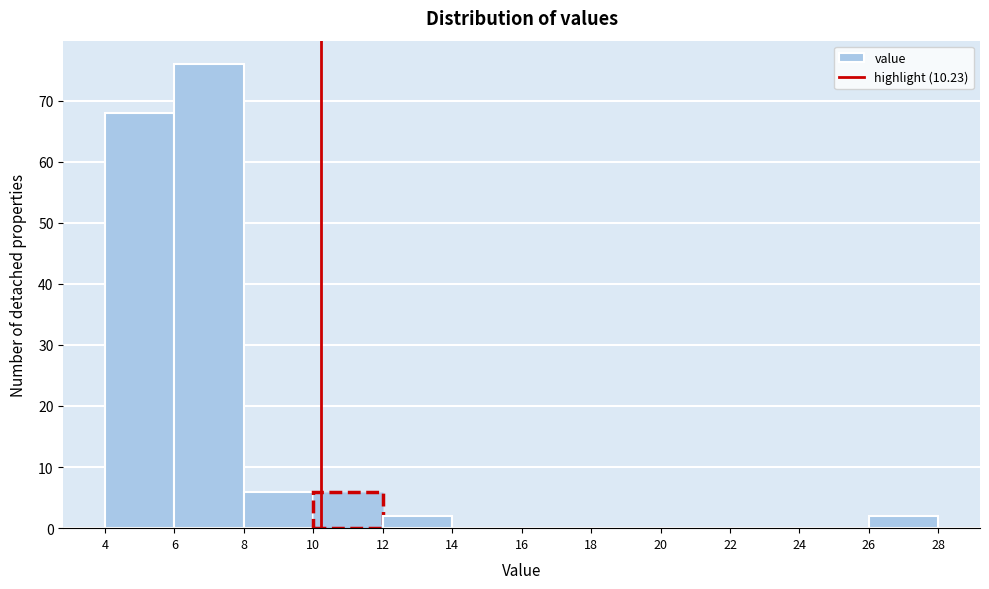

What is the height of the bar covering 8 to 10 on the x-axis? The values are not printed on the chart, so give them approximately, as read against the axis.

6